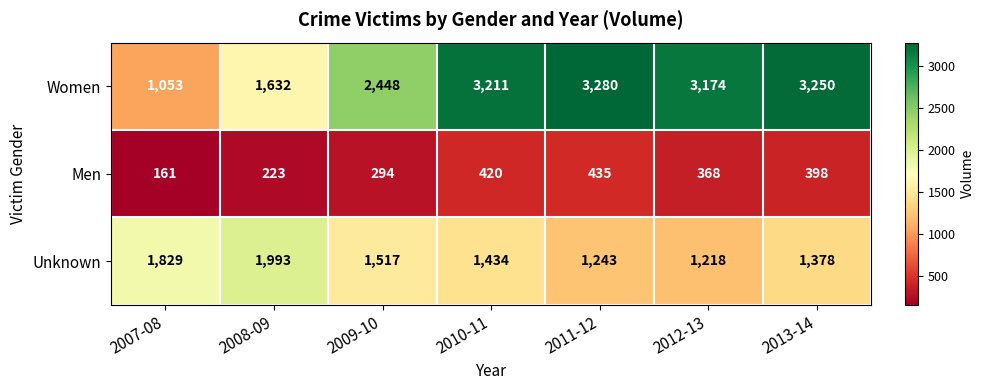

At which label does Women reach its minimum?

2007-08